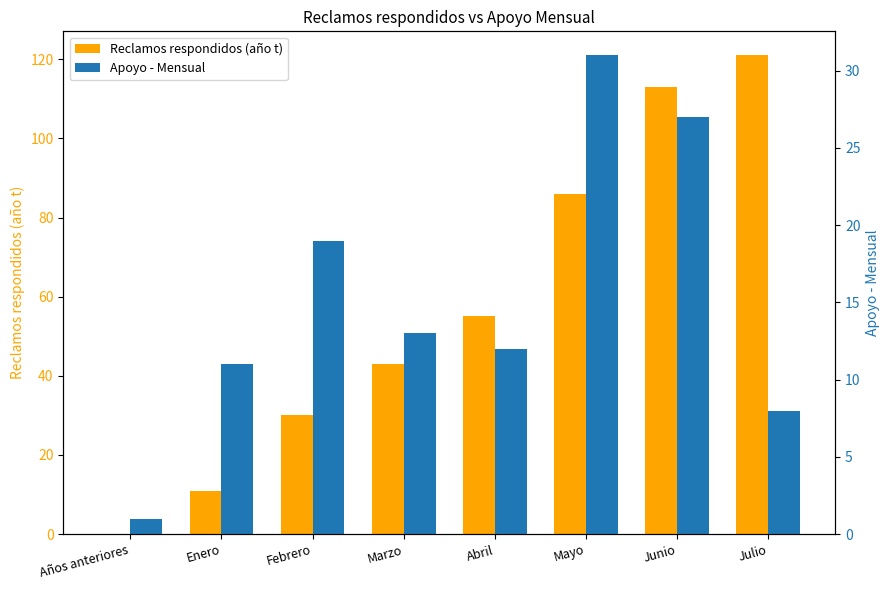

What is the value of the Reclamos respondidos (año t) bar at the 5th from the left?

55